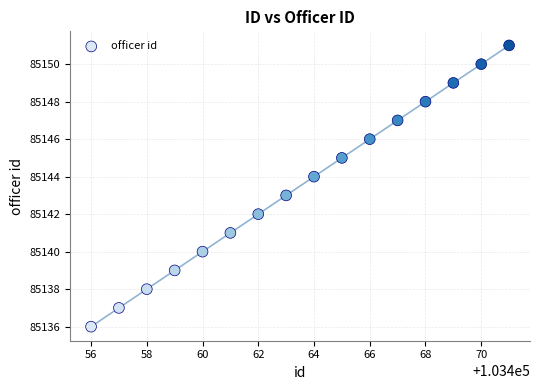

What is the range of Y values (max minus min)?

15